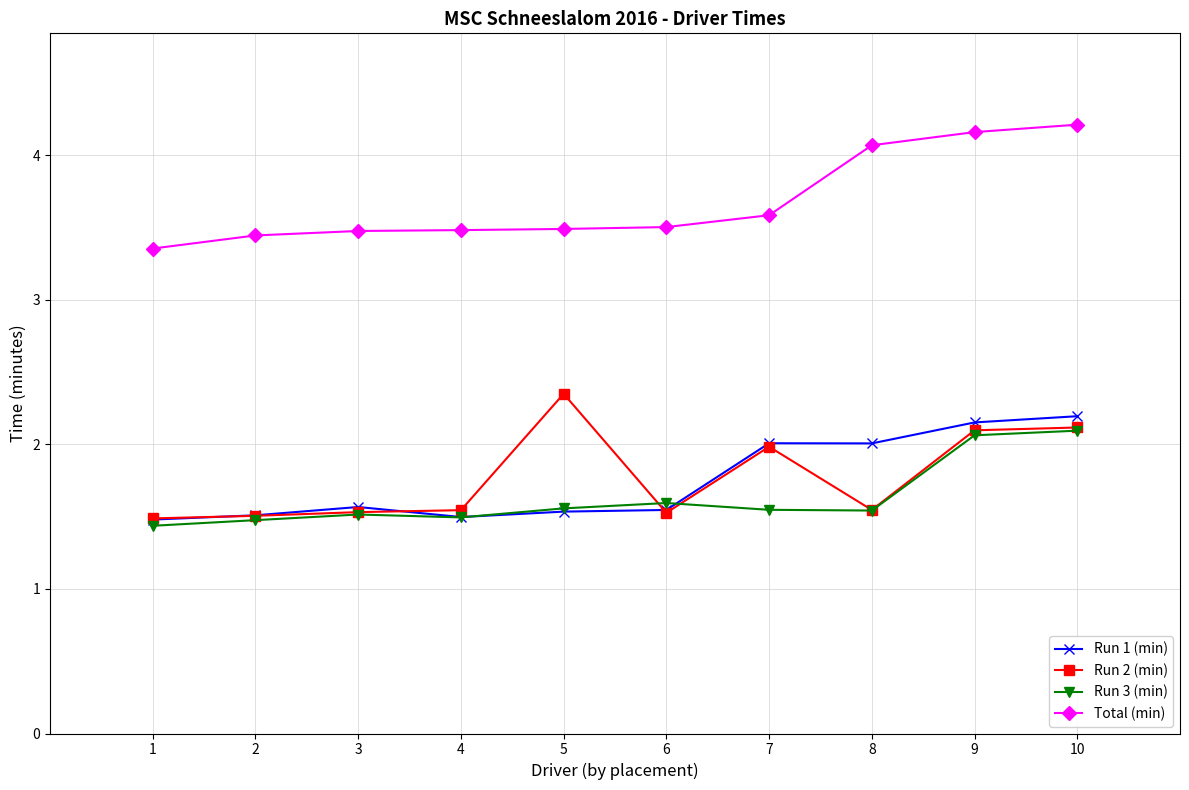

The value of Run 2 (min) at 6 is 1.5. True or false?

True